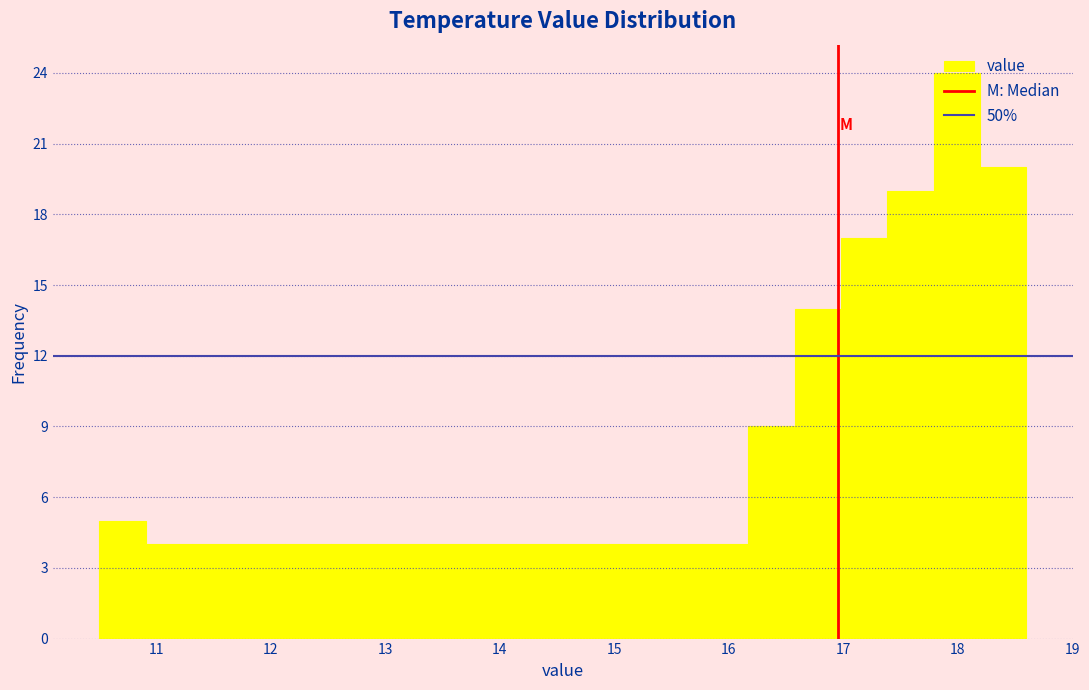

Reading left to right, transcribe this chart: for each bar, give the range it covers on the x-axis and its height. Neither the bar edges nor the heights are printed on the chart, so give them approximately, as read against the axes.

10.5 to 10.9: 5
10.9 to 11.3: 4
11.3 to 11.7: 4
11.7 to 12.1: 4
12.1 to 12.5: 4
12.5 to 12.9: 4
12.9 to 13.3: 4
13.3 to 13.7: 4
13.7 to 14.1: 4
14.1 to 14.6: 4
14.6 to 15.0: 4
15.0 to 15.4: 4
15.4 to 15.8: 4
15.8 to 16.2: 4
16.2 to 16.6: 9
16.6 to 17.0: 14
17.0 to 17.4: 17
17.4 to 17.8: 19
17.8 to 18.2: 24
18.2 to 18.6: 20